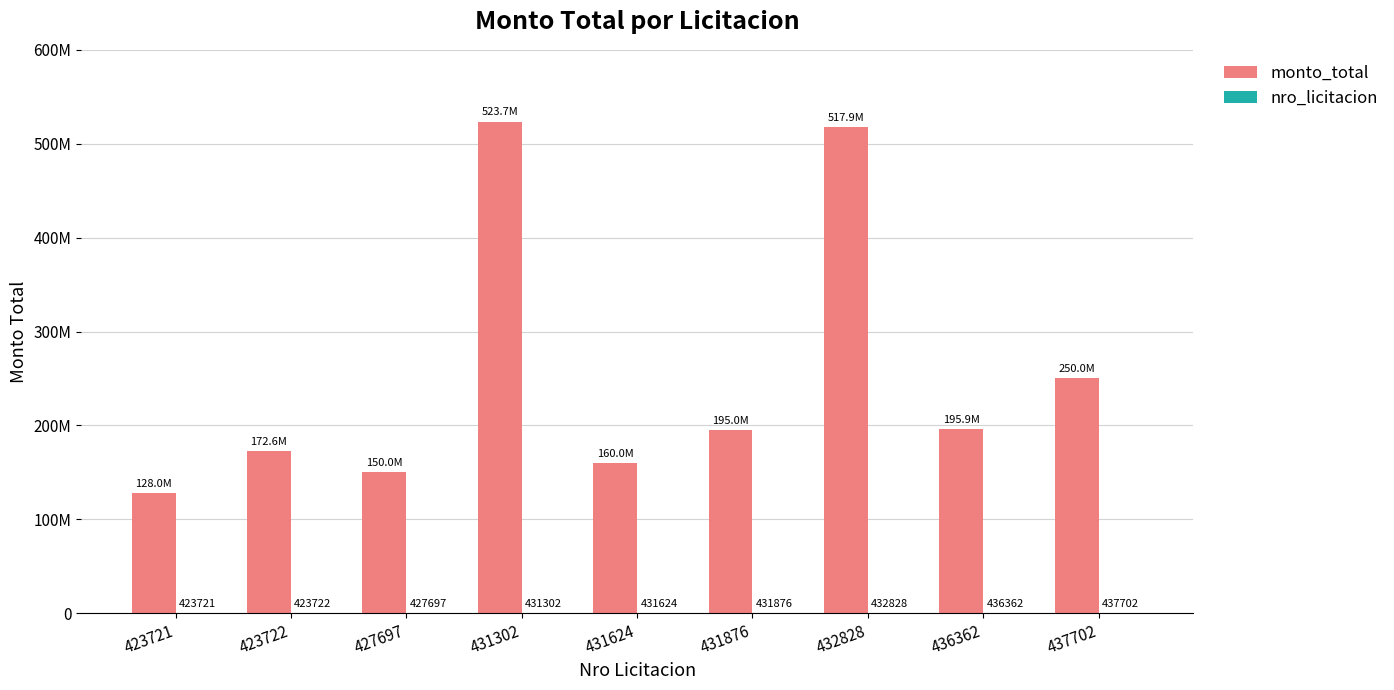

Does the chart contain stacked bars?

No